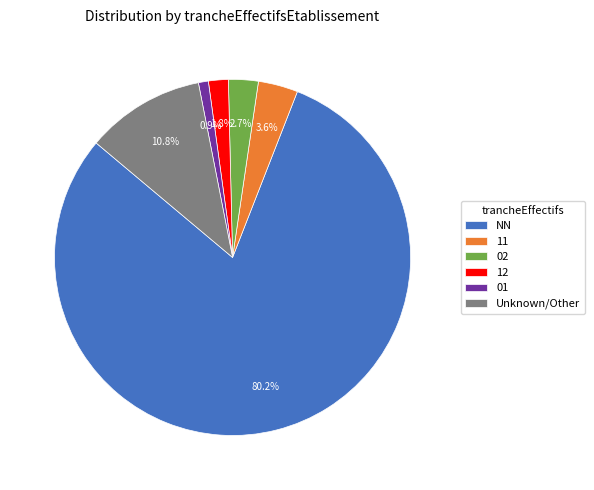

Count the number of slices in the pie.

6